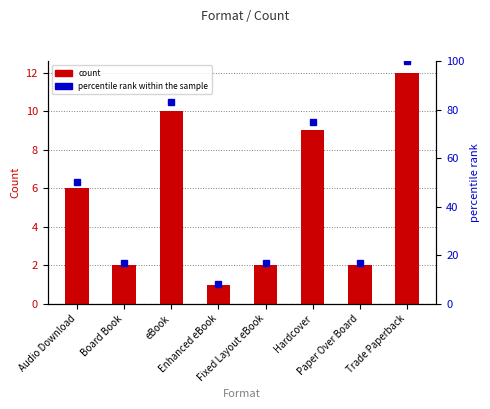

What are all the series names shown in the legend?

count, percentile rank within the sample